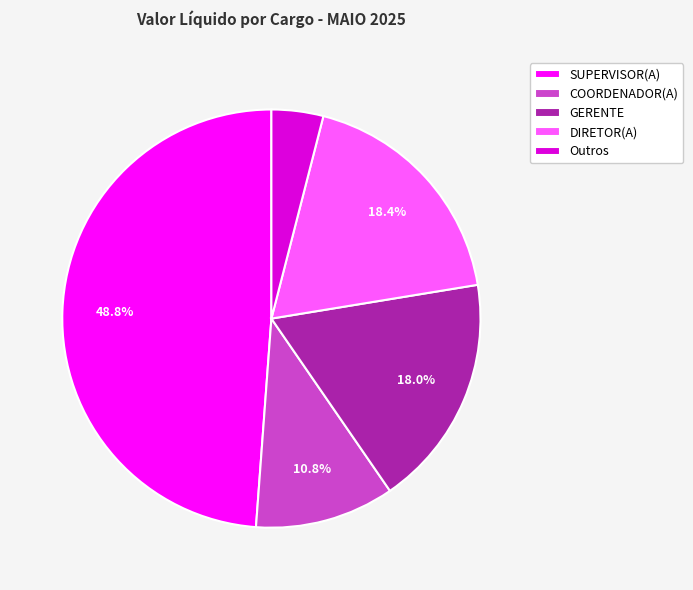

What percentage is NOT represented by SUPERVISOR(A)?

51.2%